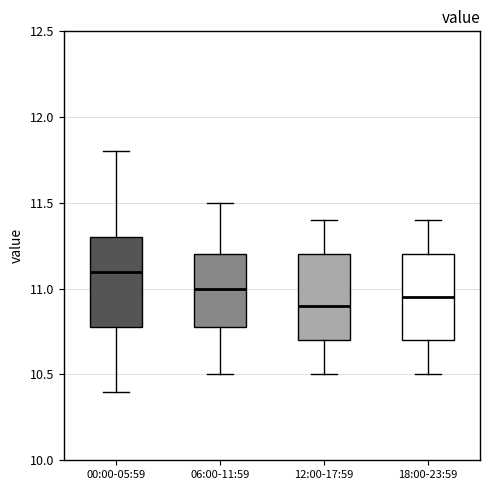

Which box has the highest median line?

00:00-05:59